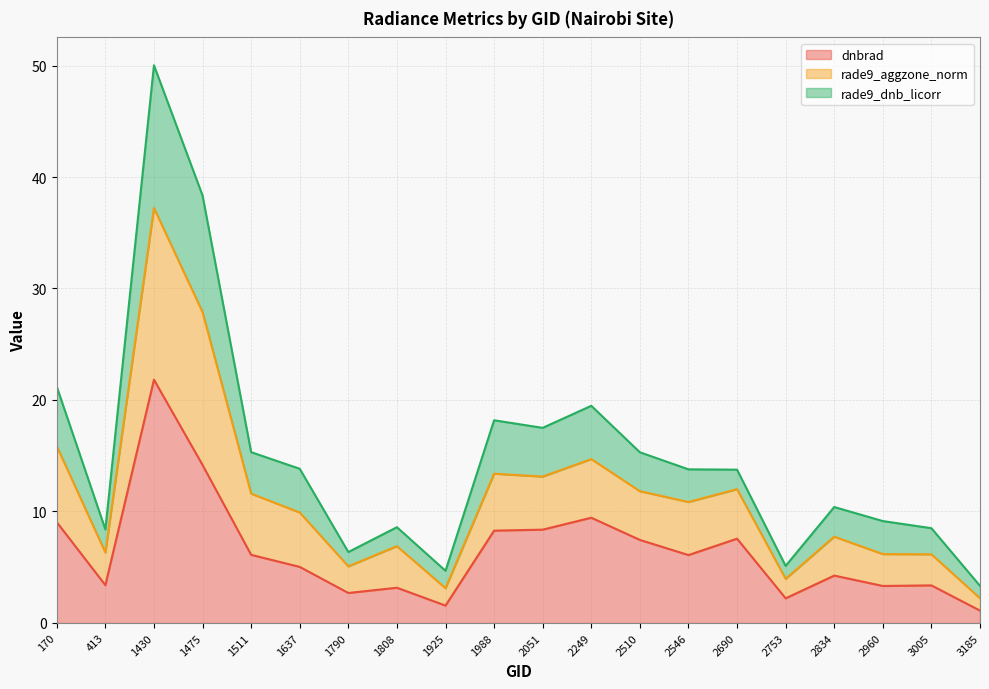

What is the approximate value of dnbrad at 3185?

1.1